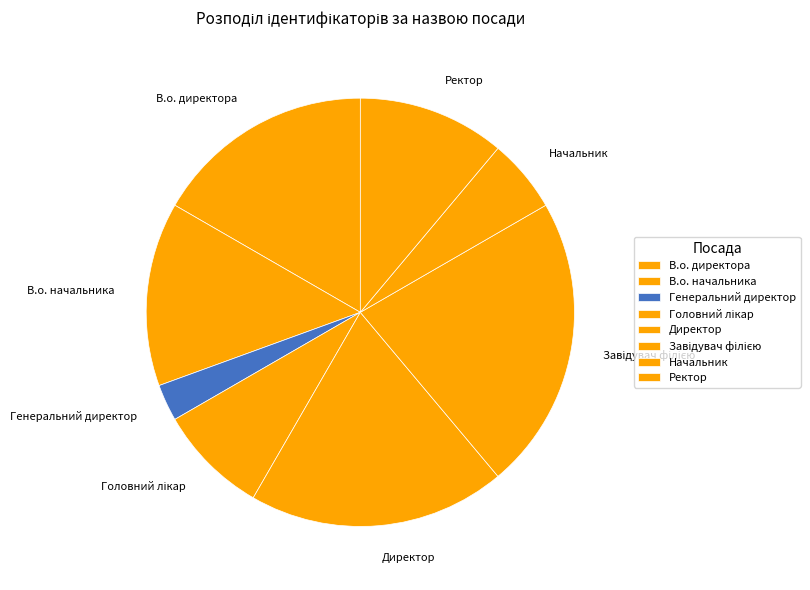

What is the ratio of the value at Начальник to the value at Ректор?

0.5